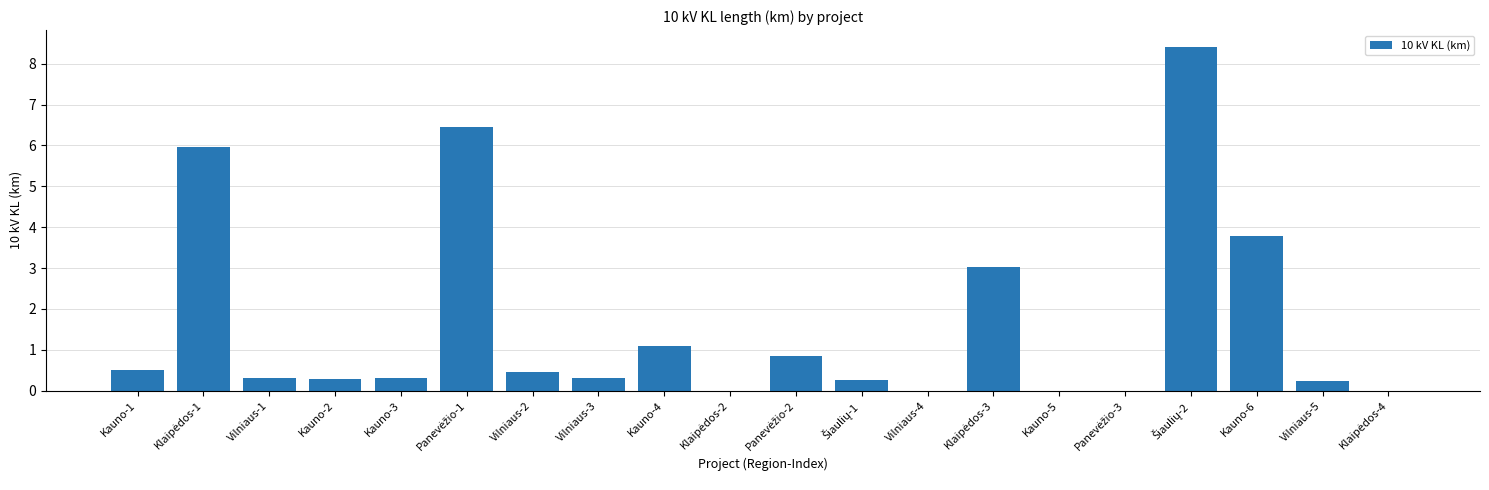

Are the bars horizontal?

No